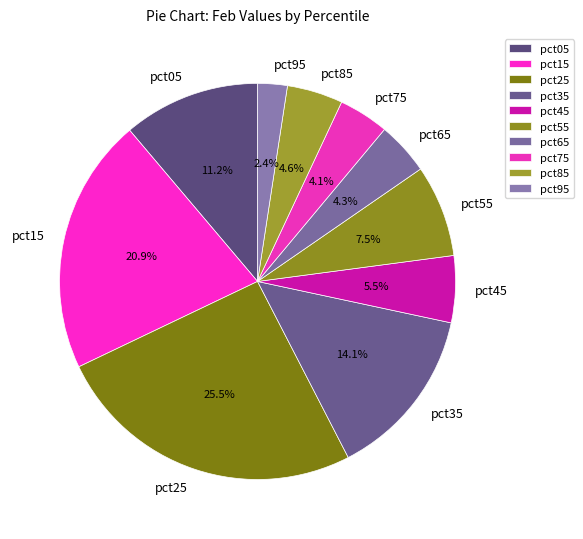

Which category has the smallest portion of the pie?

pct95